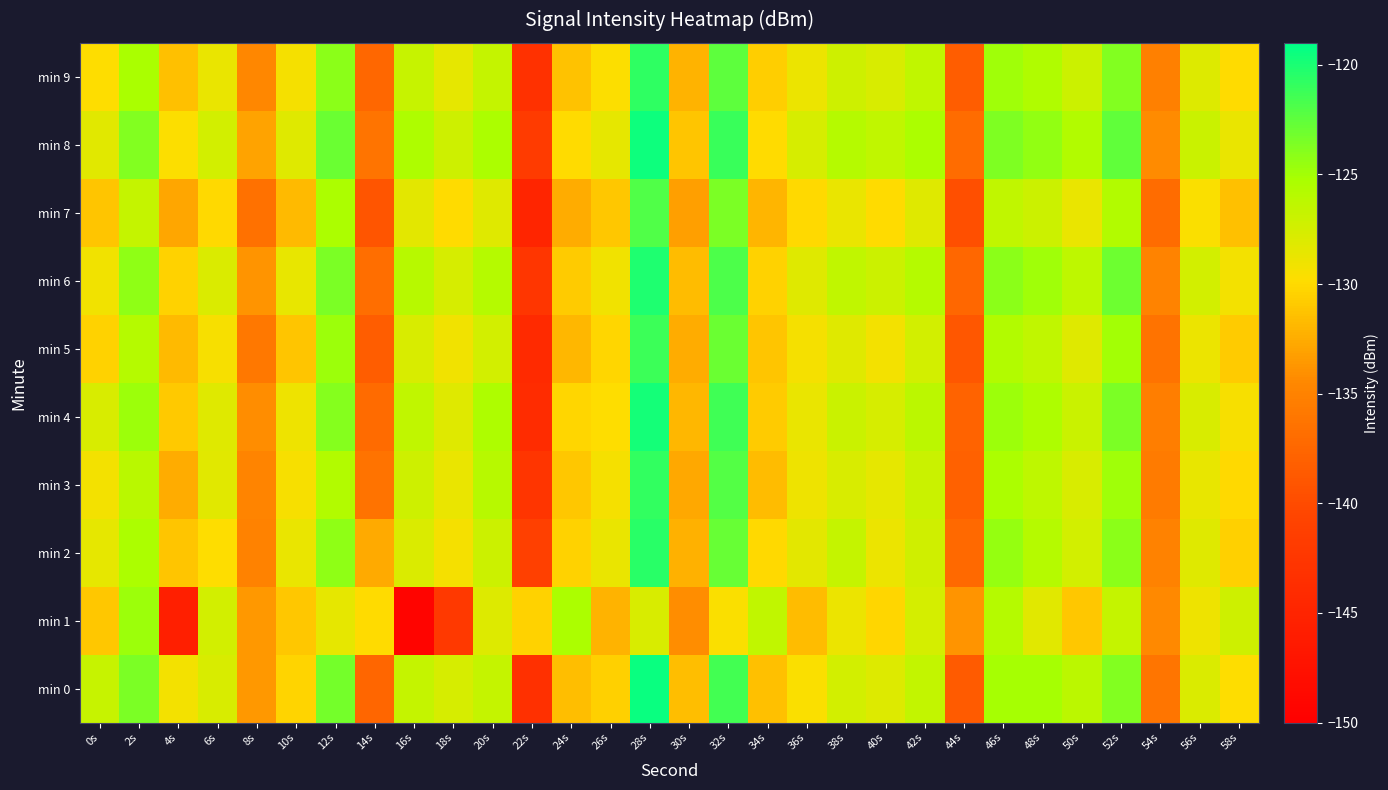

Reading right to left, what are all the values shown in this chart?

min 0: 58s=-129.8	56s=-128.0	54s=-136.2	52s=-123.7	50s=-126.1	48s=-125.2	46s=-125.1	44s=-138.5	42s=-126.6	40s=-128.0	38s=-127.4	36s=-129.6	34s=-131.4	32s=-121.5	30s=-131.6	28s=-119.4	26s=-130.6	24s=-131.5	22s=-143.3	20s=-126.7	18s=-127.7	16s=-126.7	14s=-137.6	12s=-123.3	10s=-130.3	8s=-133.6	6s=-127.8	4s=-129.2	2s=-123.5	0s=-126.9
min 1: 58s=-127.2	56s=-129.0	54s=-134.5	52s=-126.7	50s=-131.1	48s=-128.3	46s=-125.9	44s=-133.8	42s=-127.5	40s=-130.2	38s=-128.9	36s=-131.7	34s=-126.4	32s=-129.6	30s=-134.2	28s=-127.8	26s=-132.1	24s=-125.3	22s=-130.5	20s=-128.0	18s=-142.1	16s=-149.3	14s=-129.9	12s=-128.6	10s=-131.0	8s=-133.6	6s=-127.4	4s=-145.7	2s=-124.8	0s=-131.0
min 2: 58s=-130.6	56s=-128.2	54s=-135.0	52s=-124.1	50s=-127.4	48s=-125.8	46s=-124.5	44s=-137.2	42s=-127.3	40s=-128.9	38s=-126.7	36s=-128.4	34s=-130.1	32s=-122.8	30s=-132.3	28s=-120.5	26s=-128.8	24s=-130.5	22s=-141.2	20s=-127.1	18s=-129.4	16s=-127.9	14s=-132.6	12s=-124.3	10s=-128.7	8s=-135.1	6s=-129.8	4s=-131.2	2s=-125.3	0s=-128.5
min 3: 58s=-130.1	56s=-128.6	54s=-135.7	52s=-124.9	50s=-127.8	48s=-126.3	46s=-125.4	44s=-138.0	42s=-126.9	40s=-128.5	38s=-127.8	36s=-129.0	34s=-131.6	32s=-122.1	30s=-132.8	28s=-120.9	26s=-129.3	24s=-131.0	22s=-142.7	20s=-126.0	18s=-128.8	16s=-127.2	14s=-136.4	12s=-125.7	10s=-129.5	8s=-134.8	6s=-128.3	4s=-132.5	2s=-126.1	0s=-129.2
min 4: 58s=-129.5	56s=-127.8	54s=-135.4	52s=-123.5	50s=-126.9	48s=-125.5	46s=-124.8	44s=-137.8	42s=-126.2	40s=-127.6	38s=-126.9	36s=-128.7	34s=-130.8	32s=-121.4	30s=-131.9	28s=-119.8	26s=-129.8	24s=-130.2	22s=-143.9	20s=-125.5	18s=-128.2	16s=-126.4	14s=-137.1	12s=-123.9	10s=-129.0	8s=-134.2	6s=-128.1	4s=-130.9	2s=-124.7	0s=-127.8
min 5: 58s=-130.8	56s=-128.9	54s=-136.4	52s=-125.0	50s=-128.1	48s=-126.4	46s=-125.7	44s=-138.9	42s=-127.4	40s=-129.2	38s=-128.1	36s=-129.4	34s=-131.2	32s=-122.9	30s=-132.5	28s=-121.3	26s=-130.2	24s=-131.9	22s=-144.1	20s=-127.4	18s=-129.1	16s=-127.8	14s=-138.3	12s=-124.8	10s=-131.2	8s=-135.9	6s=-129.5	4s=-131.8	2s=-125.9	0s=-130.5
min 6: 58s=-129.2	56s=-127.4	54s=-134.9	52s=-123.1	50s=-126.3	48s=-124.9	46s=-124.2	44s=-137.5	42s=-125.8	40s=-127.1	38s=-126.5	36s=-128.2	34s=-130.5	32s=-121.8	30s=-131.7	28s=-120.1	26s=-129.1	24s=-130.8	22s=-142.5	20s=-125.9	18s=-127.7	16s=-126.0	14s=-136.9	12s=-123.5	10s=-128.6	8s=-133.8	6s=-127.9	4s=-130.5	2s=-124.3	0s=-129.1
min 7: 58s=-131.4	56s=-129.6	54s=-137.0	52s=-125.7	50s=-128.8	48s=-127.1	46s=-126.4	44s=-139.6	42s=-128.1	40s=-130.0	38s=-128.8	36s=-130.1	34s=-132.0	32s=-123.6	30s=-133.2	28s=-122.0	26s=-131.0	24s=-132.5	22s=-144.8	20s=-128.1	18s=-130.0	16s=-128.4	14s=-139.1	12s=-125.3	10s=-131.8	8s=-136.5	6s=-130.1	4s=-132.9	2s=-126.7	0s=-131.2
min 8: 58s=-128.7	56s=-126.9	54s=-134.3	52s=-122.6	50s=-125.7	48s=-124.4	46s=-123.7	44s=-137.0	42s=-125.3	40s=-126.5	38s=-125.9	36s=-127.7	34s=-129.9	32s=-121.1	30s=-131.2	28s=-119.5	26s=-128.5	24s=-130.0	22s=-141.8	20s=-125.3	18s=-127.2	16s=-125.5	14s=-136.2	12s=-122.9	10s=-128.1	8s=-133.0	6s=-127.4	4s=-129.7	2s=-123.8	0s=-128.3
min 9: 58s=-129.9	56s=-128.0	54s=-135.2	52s=-123.8	50s=-127.0	48s=-125.6	46s=-124.9	44s=-138.3	42s=-126.5	40s=-127.8	38s=-127.2	36s=-128.9	34s=-130.7	32s=-122.4	30s=-132.1	28s=-120.7	26s=-129.7	24s=-131.3	22s=-143.1	20s=-126.7	18s=-128.5	16s=-126.8	14s=-137.5	12s=-124.1	10s=-129.3	8s=-134.6	6s=-128.7	4s=-131.4	2s=-125.2	0s=-129.8